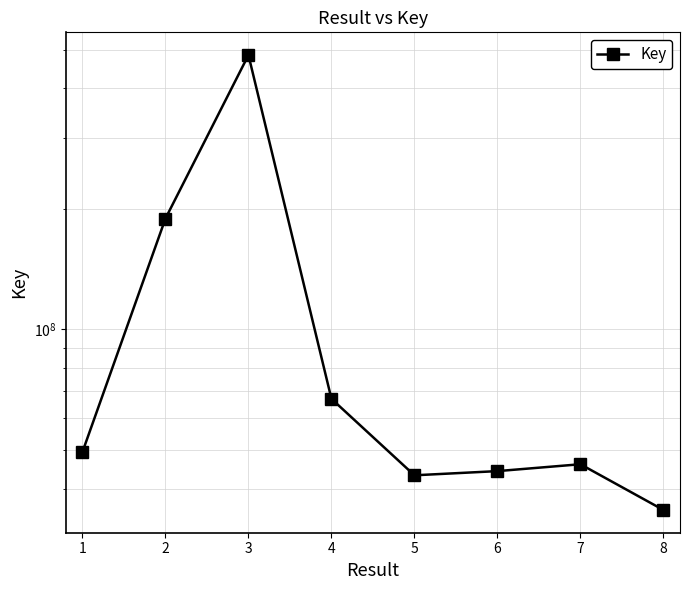

How many interior local valleys (lower than both neighbors) does the data have?

1